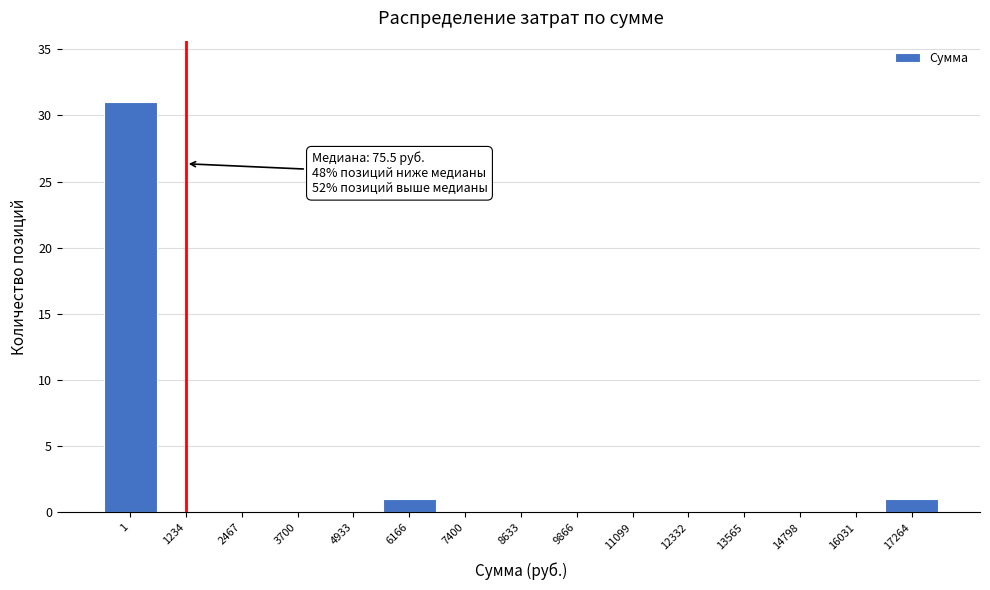

Reading left to right, transcribe all the data shown in this chart.

1=31	1234=0	2467=0	3700=0	4933=0	6166=1	7400=0	8633=0	9866=0	11099=0	12332=0	13565=0	14798=0	16031=0	17264=1